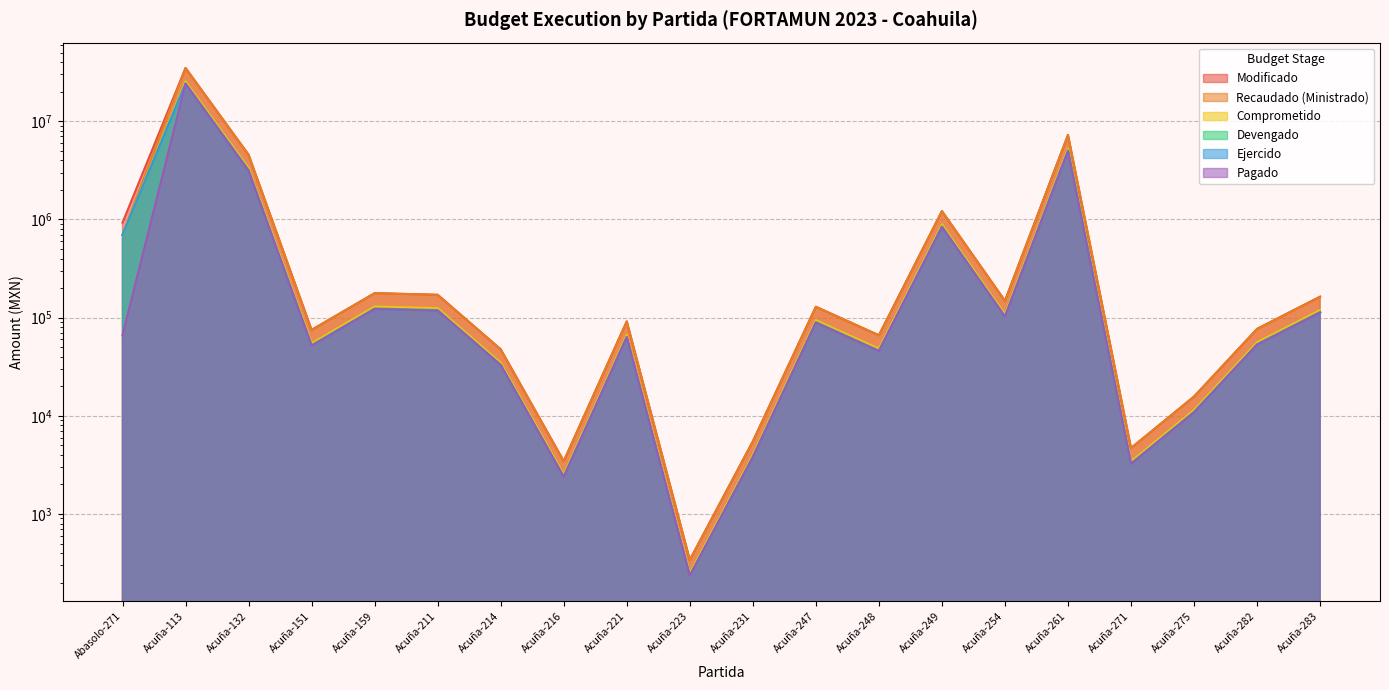

True or false: Devengado and Modificado intersect in this chart.

False